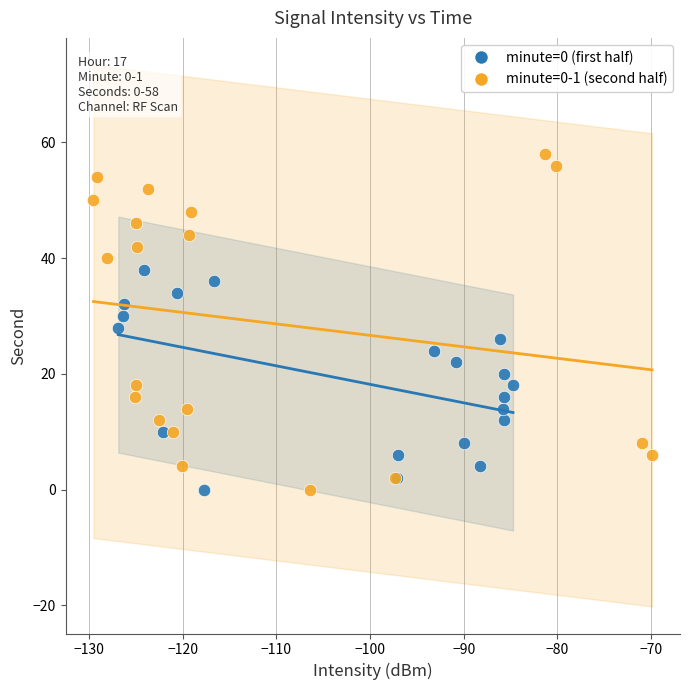

Which series has the widest spread of Y values?

minute=0-1 (second half)